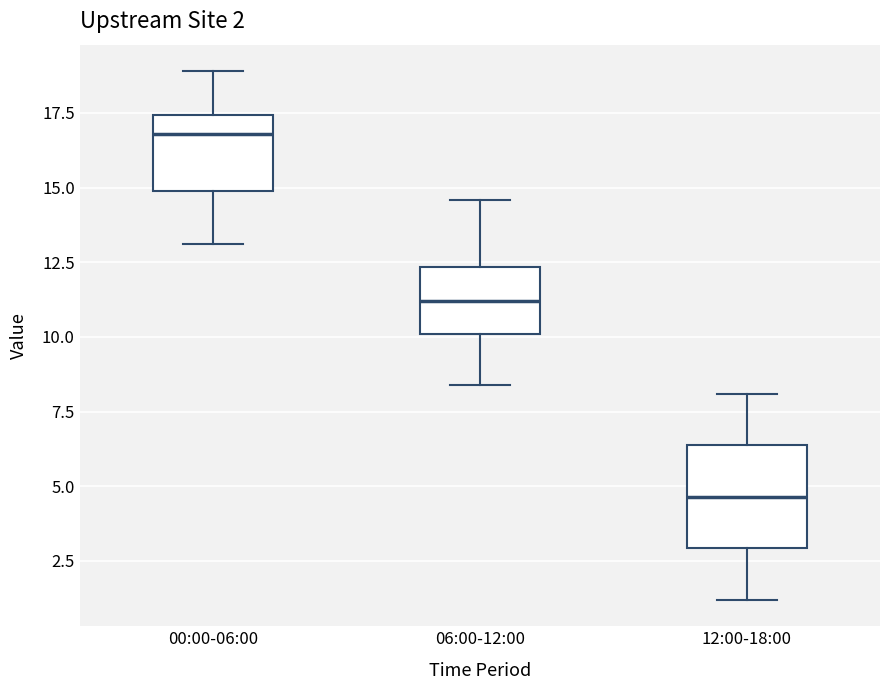

Comparing the boxes themselves (not the whiskers), which one is the tallest?

12:00-18:00